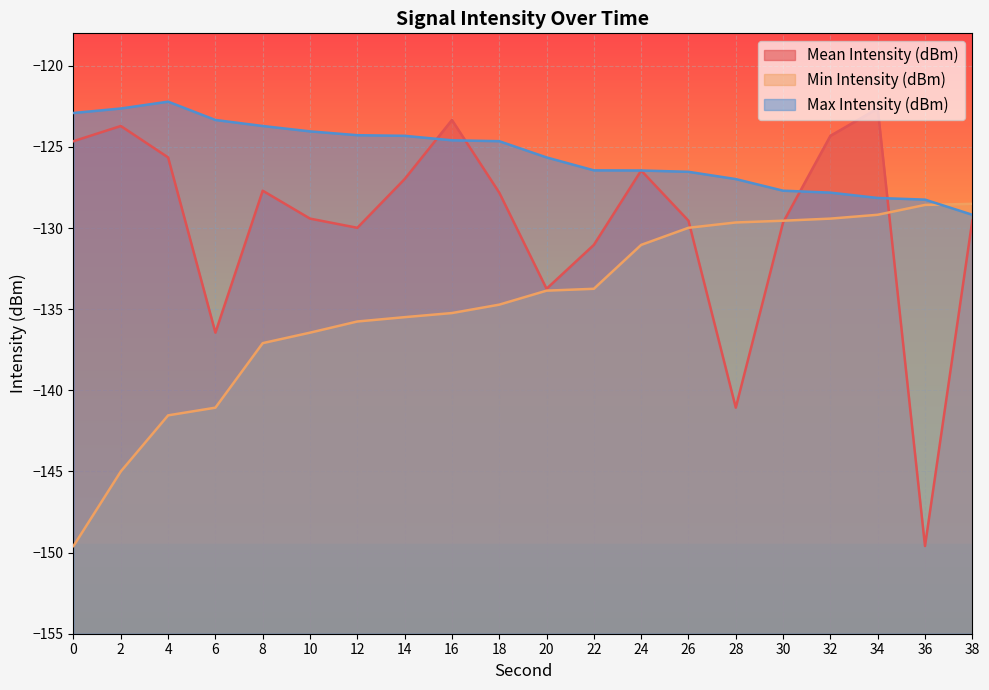

Reading right to left, what are all the values shown in this chart?

Mean Intensity (dBm): 38=-129.5	36=-149.6	34=-122.6	32=-124.3	30=-129.7	28=-141.1	26=-129.5	24=-126.5	22=-131.0	20=-133.7	18=-127.8	16=-123.3	14=-127.0	12=-130.0	10=-129.4	8=-127.7	6=-136.4	4=-125.6	2=-123.7	0=-124.6
Min Intensity (dBm): 38=-128.5	36=-128.6	34=-129.2	32=-129.4	30=-129.5	28=-129.7	26=-130.0	24=-131.0	22=-133.7	20=-133.9	18=-134.7	16=-135.2	14=-135.5	12=-135.8	10=-136.4	8=-137.1	6=-141.1	4=-141.5	2=-145.0	0=-149.6
Max Intensity (dBm): 38=-129.2	36=-128.2	34=-128.1	32=-127.8	30=-127.7	28=-127.0	26=-126.5	24=-126.5	22=-126.4	20=-125.6	18=-124.6	16=-124.6	14=-124.3	12=-124.3	10=-124.0	8=-123.7	6=-123.3	4=-122.2	2=-122.6	0=-122.9